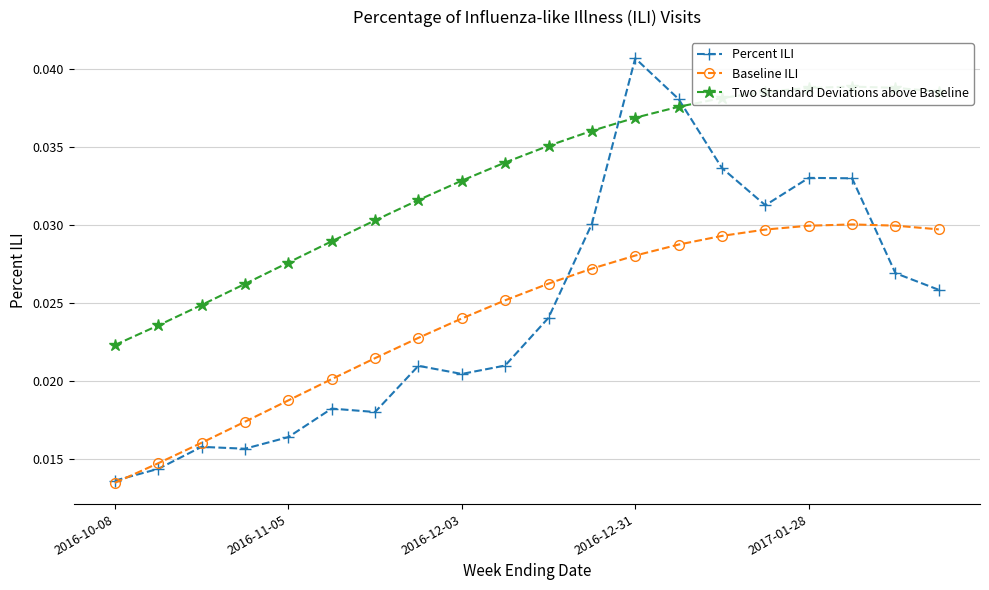

At which label does Baseline ILI reach its minimum?

2016-10-08